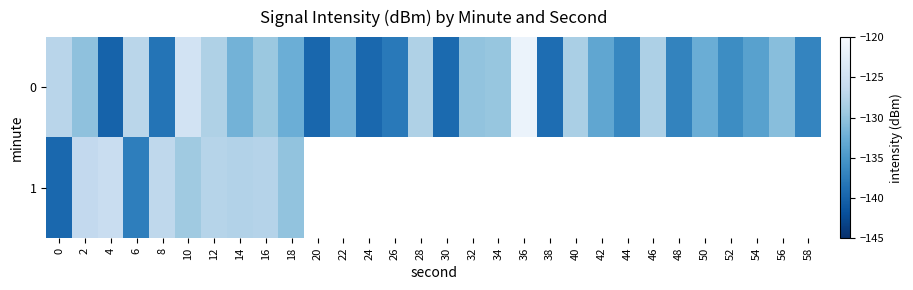

What is the difference between the highest and lowest values at 14?

4.2